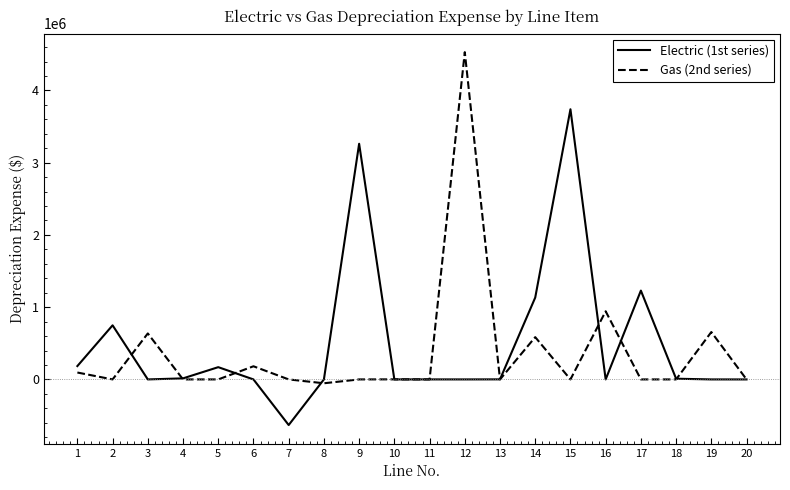

Does the chart have visible grid lines?

No